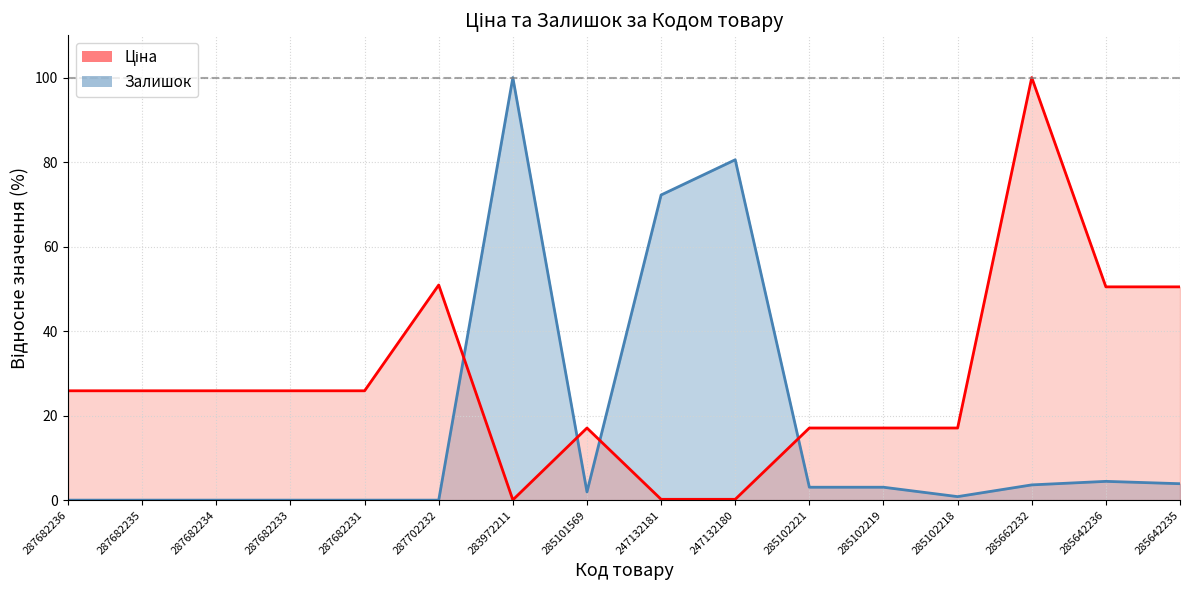

What is the difference between the second highest and minimum values in the Залишок (лінія) series?

80.6